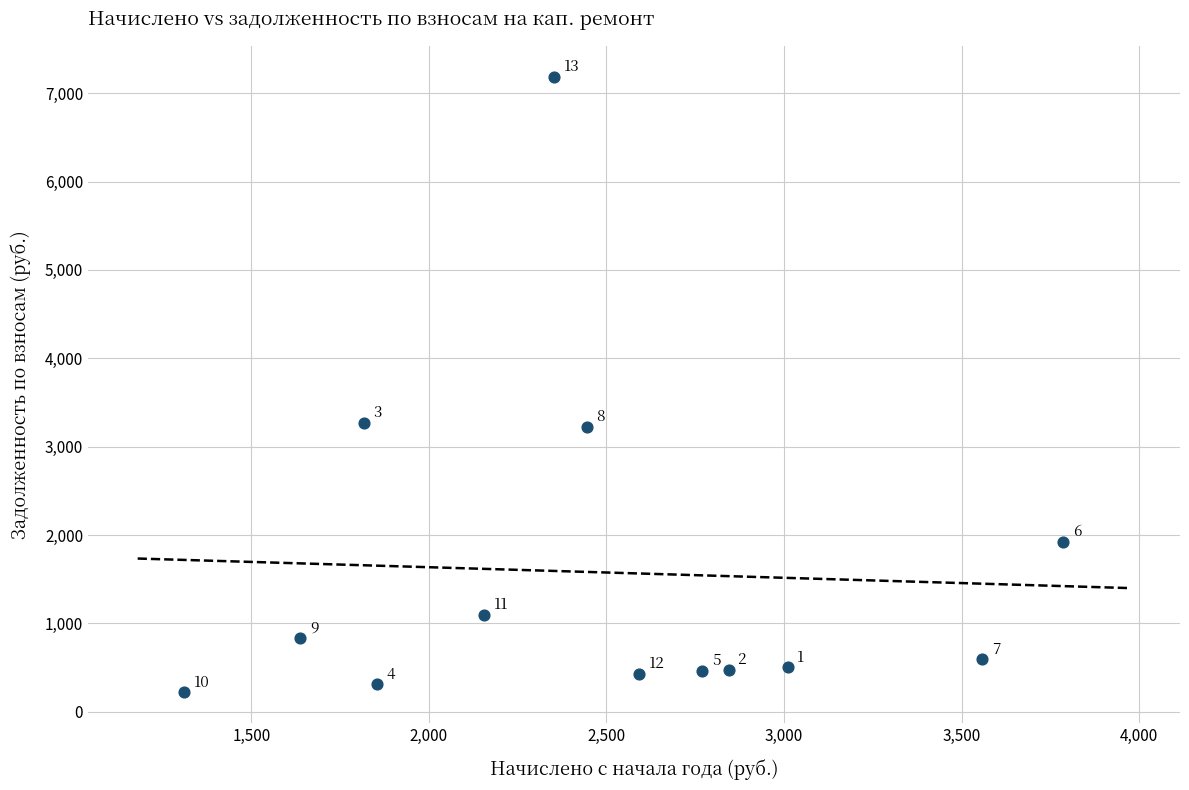

What is the range of Y values (max minus min)?

6967.5